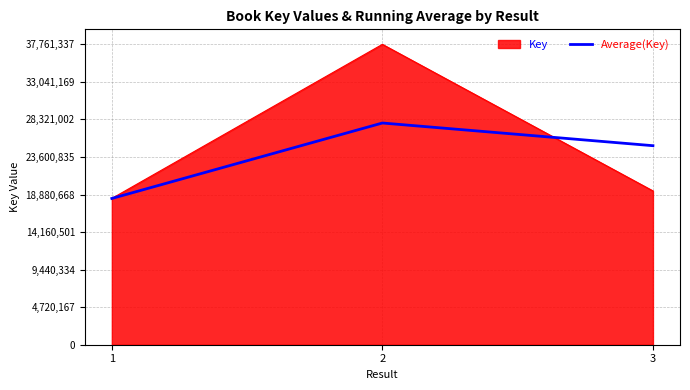

What is the minimum value shown in the chart?

18388553